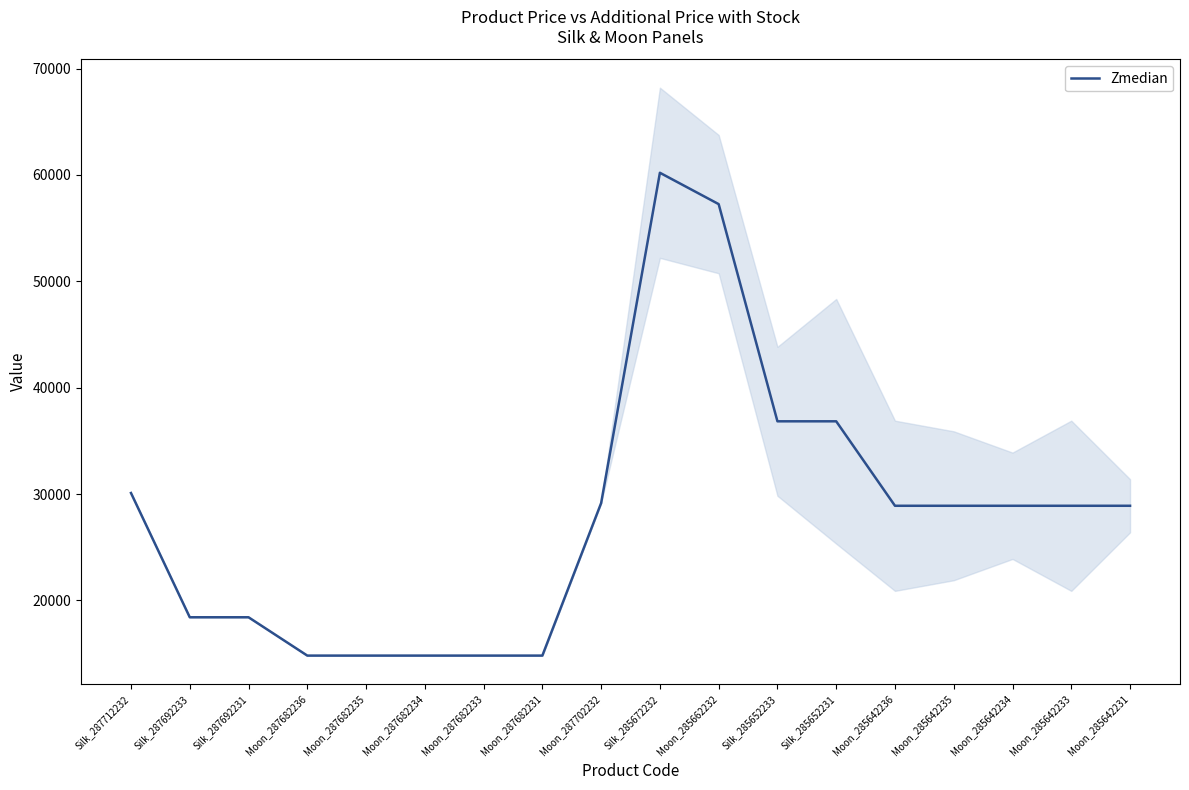

The chart shows a value of 7171.3 at Silk_287692233. True or false?

False